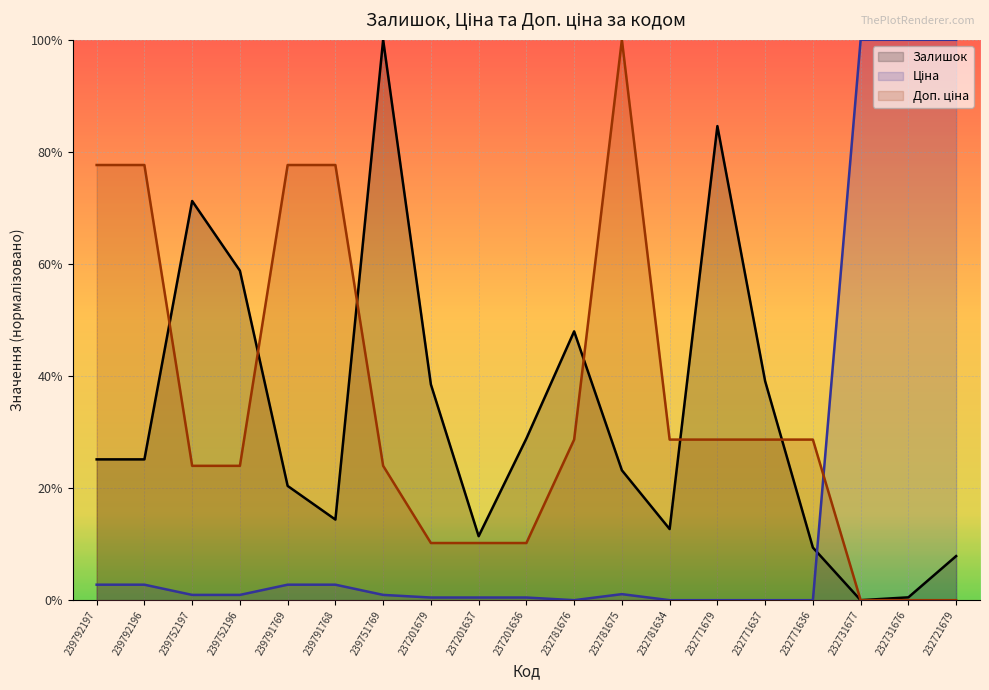

At which category does Залишок reach its first local valley?

239791768